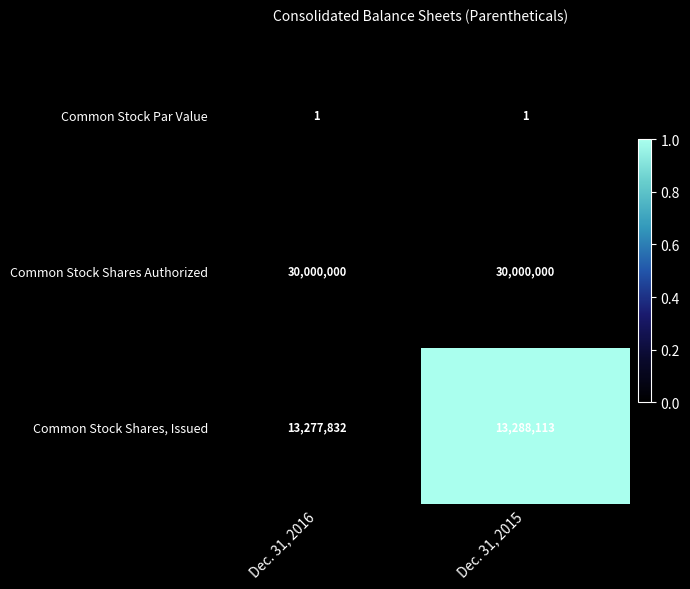

Reading left to right, transcribe all the data shown in this chart.

Common Stock Par Value: 1	1
Common Stock Shares Authorized: 30000000	30000000
Common Stock Shares, Issued: 13277832	13288113